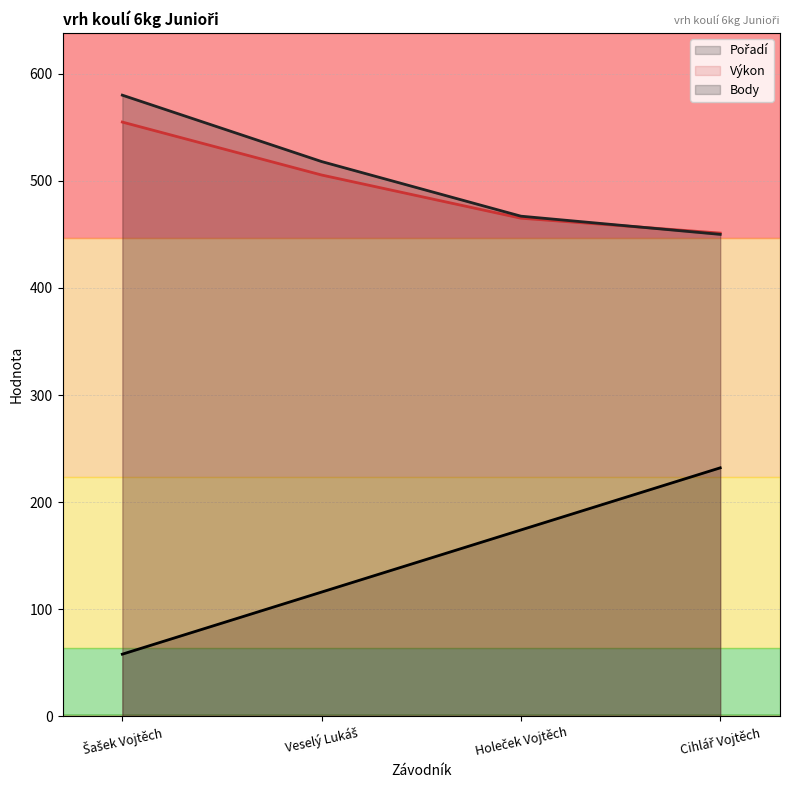

What is the difference between the maximum and second lowest values in the Pořadí series?

116.0